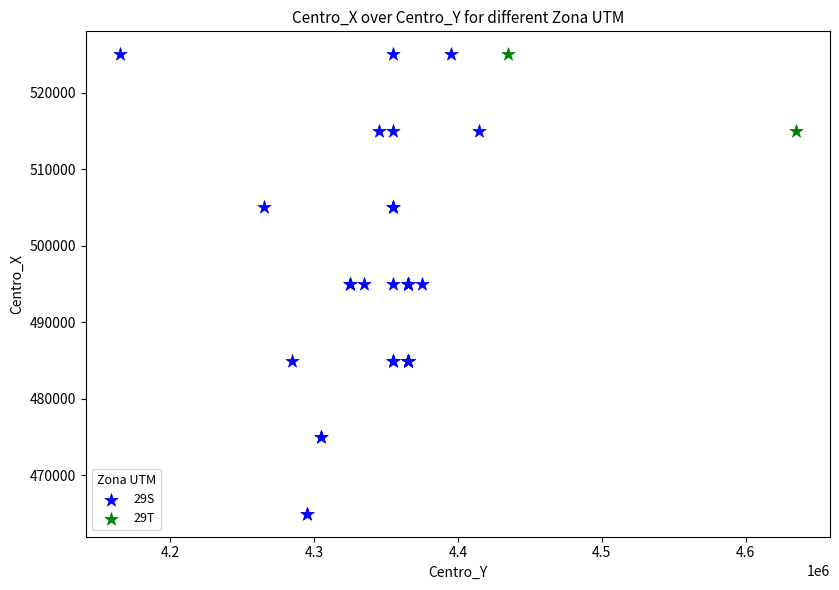

What are all the series names shown in the legend?

29S, 29T